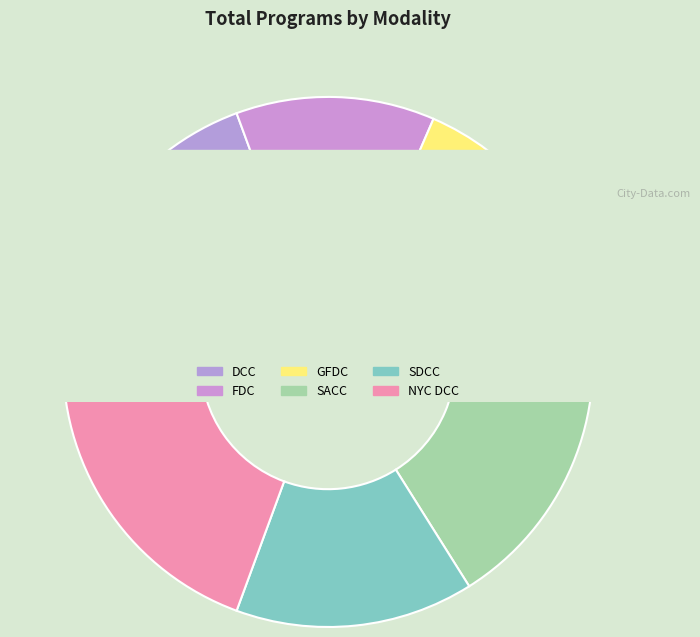

What portion of the pie excludes NYC DCC?

80.6%